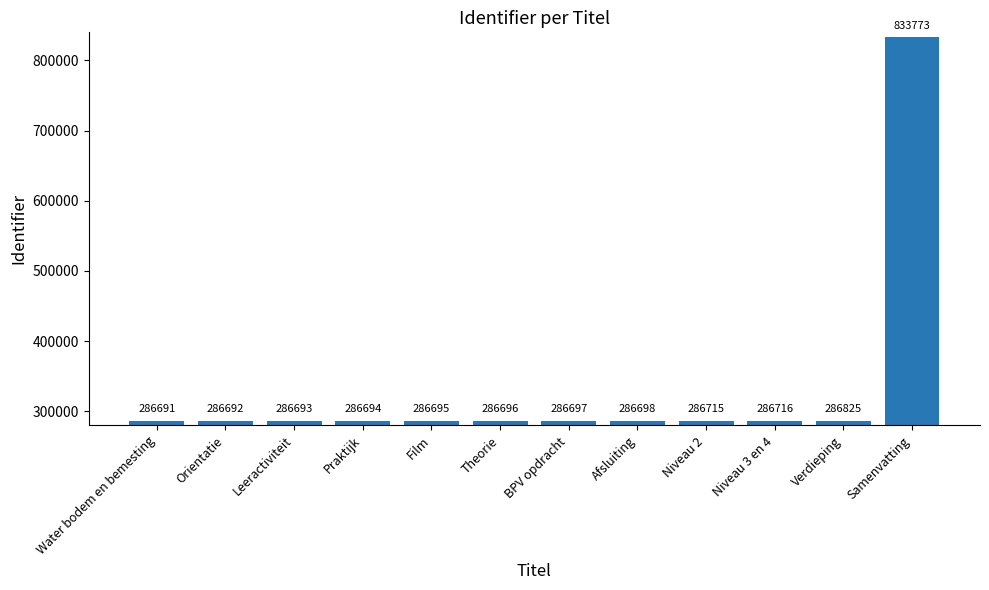

The value at BPV opdracht is 132933. True or false?

False